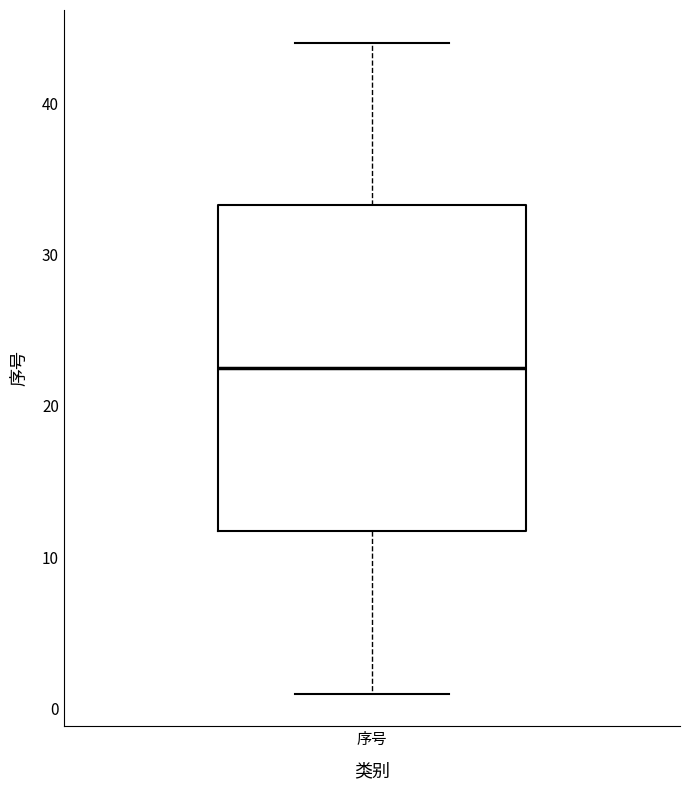

Transcribe this box plot: give where the median line is, the range the box spans, and where the two whiskers end, as read against the y-axis. The values are not printed on the chart, so give them approximately, as read against the axis.

median 23, box 12 to 33, whiskers 1 to 44